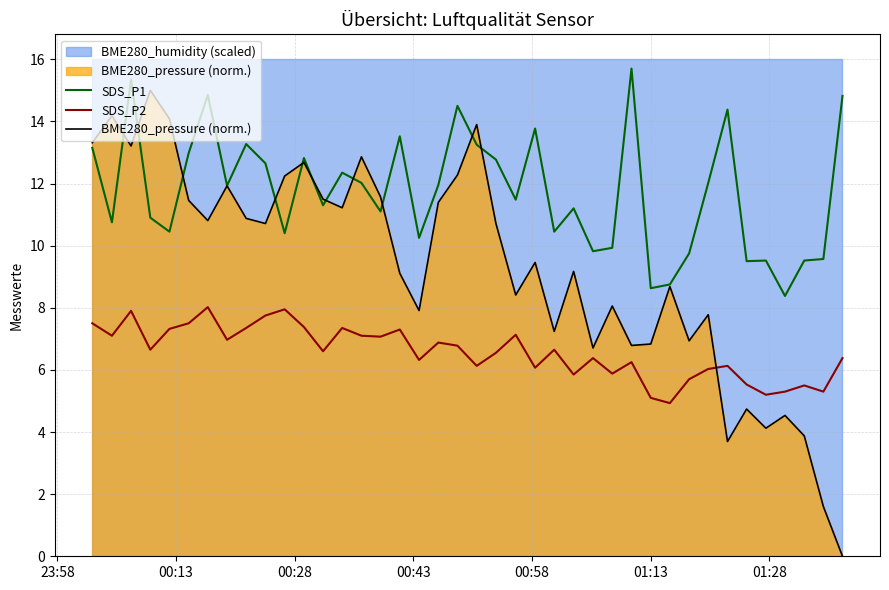

What is the maximum value for BME280_pressure (norm.)?

15.0